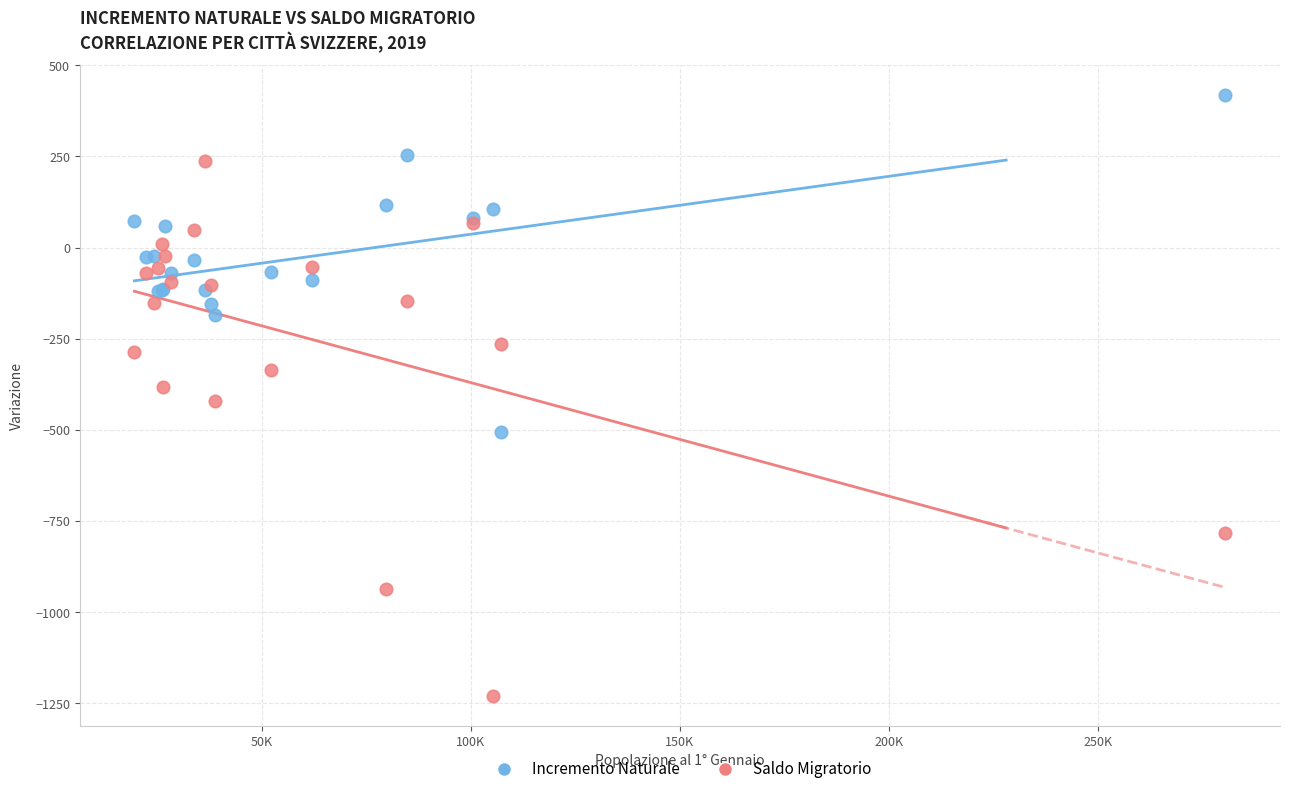

Which series reaches the maximum Y coordinate?

Incremento Naturale